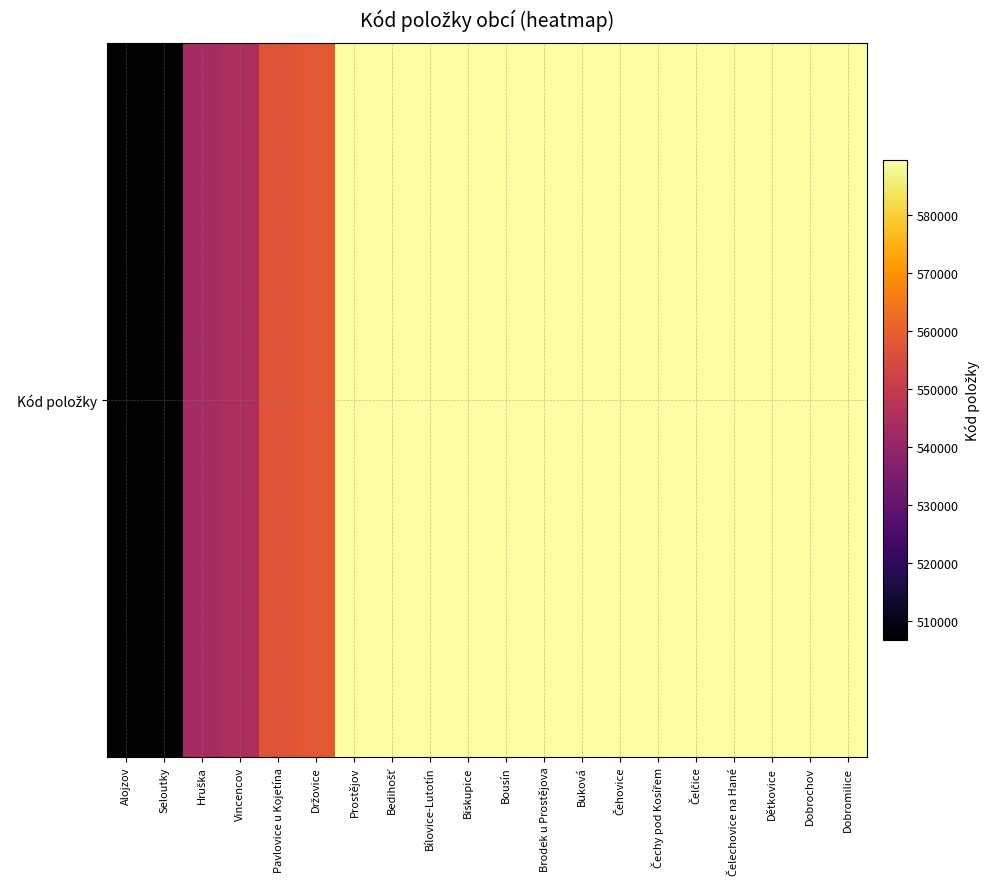

What is the average value?

573415